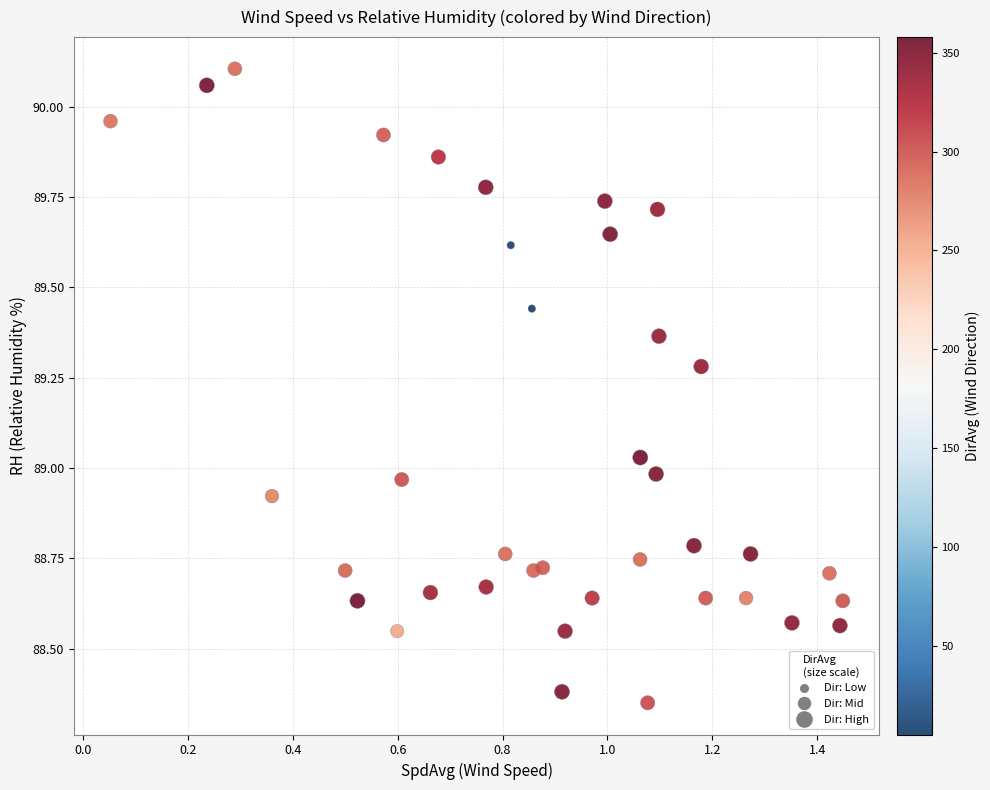

What is the range of Y values (max minus min)?

1.8